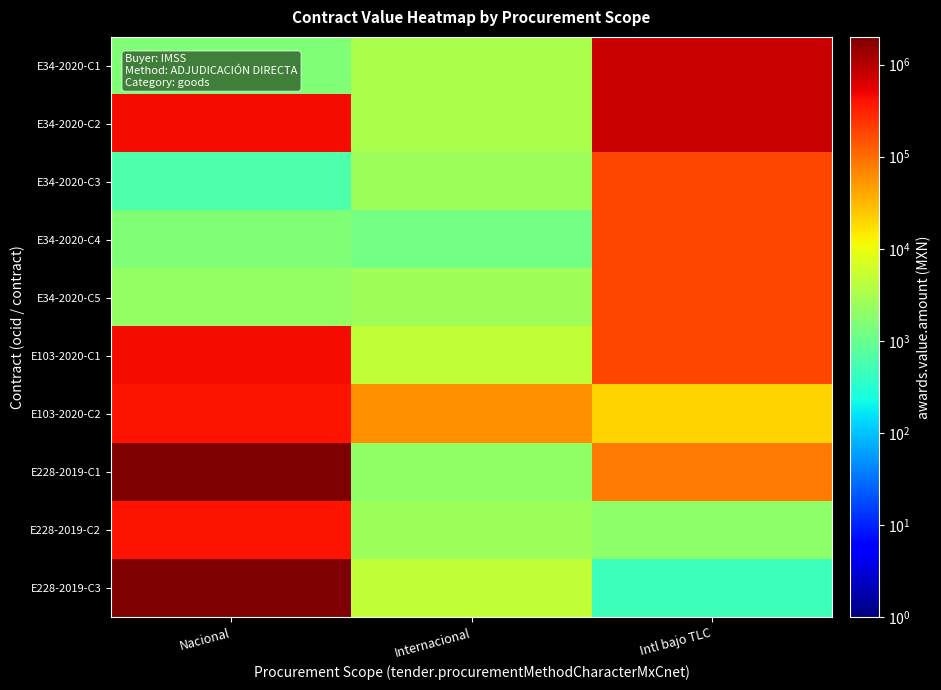

At Internacional, list the series in order from smallest to largest.

E34-2020-C4, E228-2019-C1, E34-2020-C3, E228-2019-C2, E34-2020-C5, E34-2020-C1, E34-2020-C2, E103-2020-C1, E228-2019-C3, E103-2020-C2